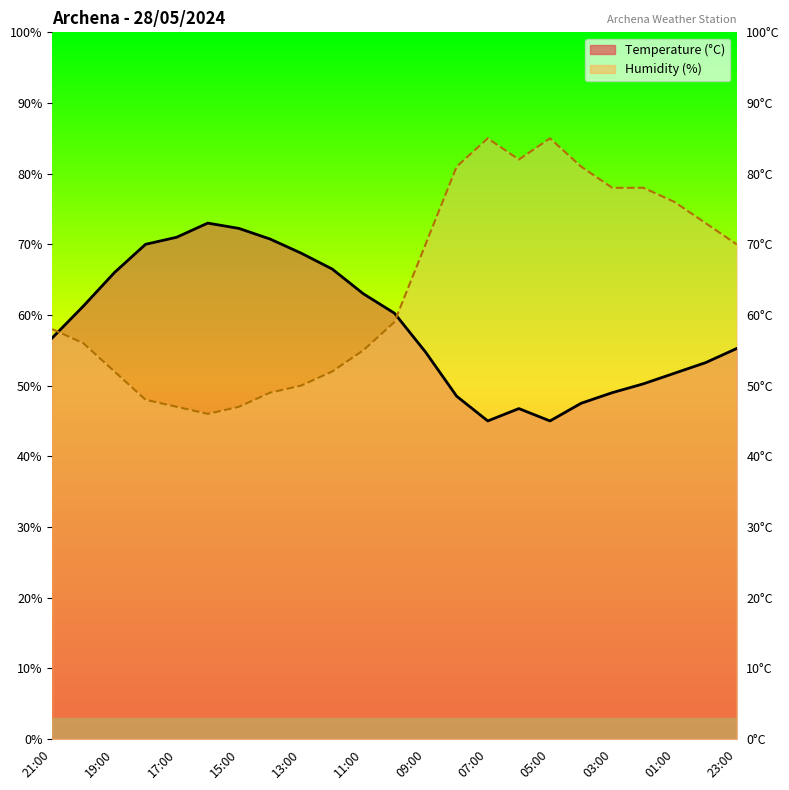

Which series changed the most between 13:00 and 11:00?

Temperature (°C)